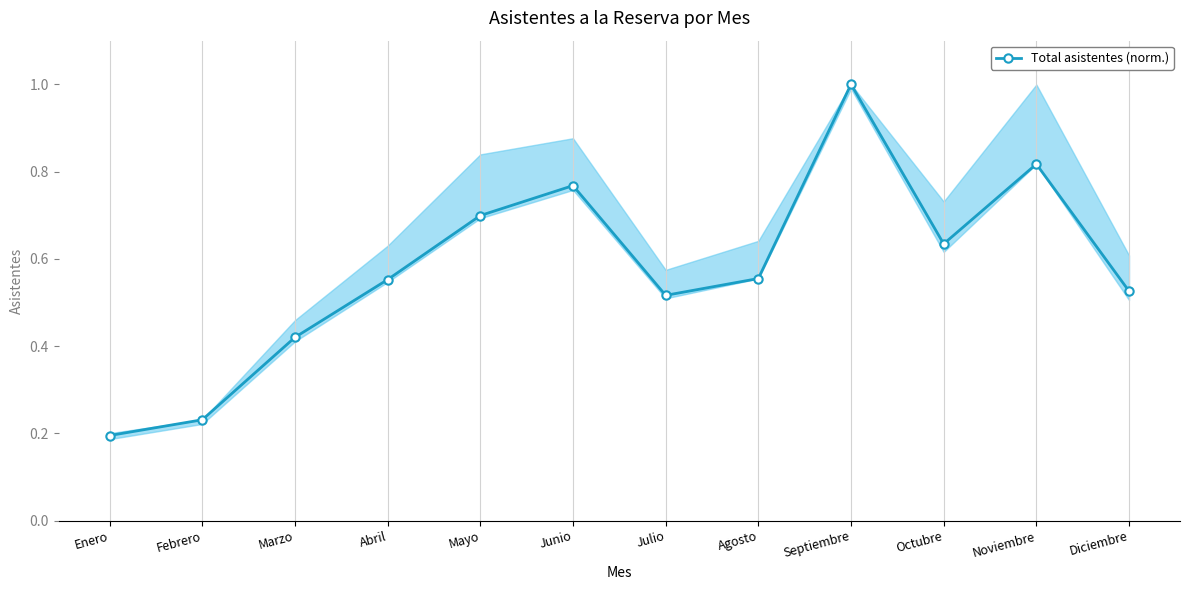

The chart shows a value of 0.5 at Noviembre. True or false?

False